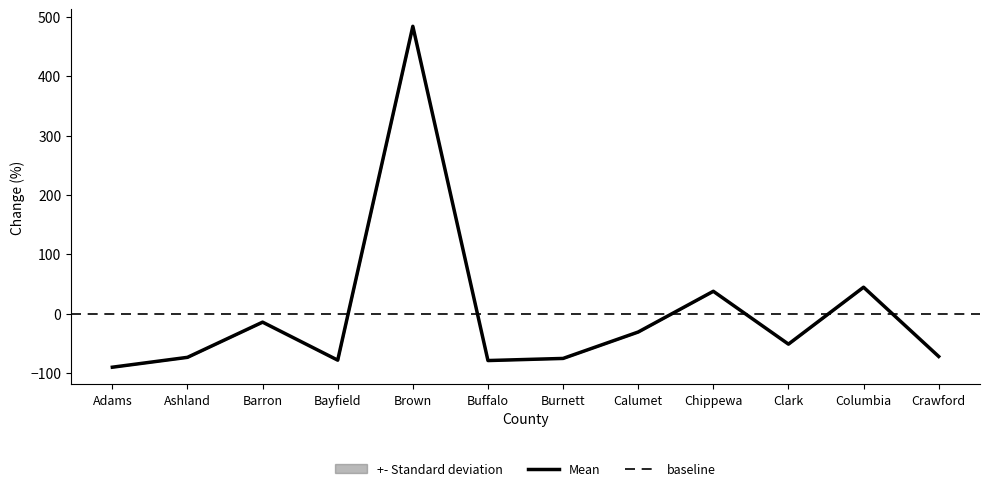

Reading left to right, list all the values displayed in this chart.

-90.3	-73.7	-14.4	-78.4	484.0	-79.1	-75.5	-31.0	37.6	-51.4	44.4	-72.2